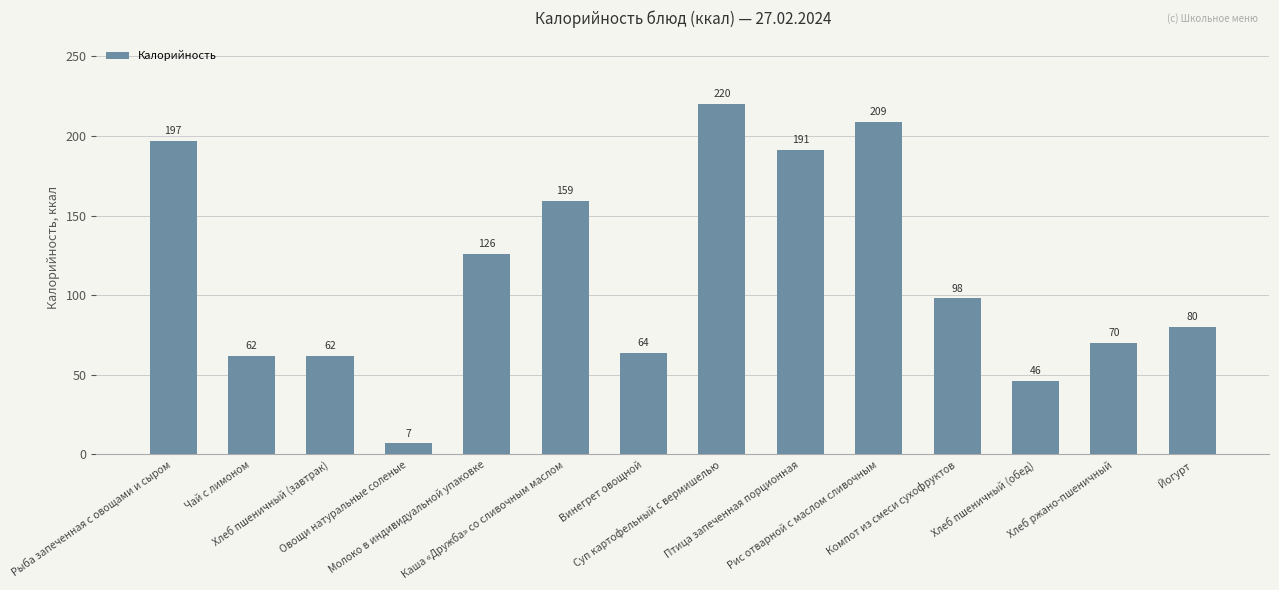

The value at Хлеб пшеничный (завтрак) is 18. True or false?

False